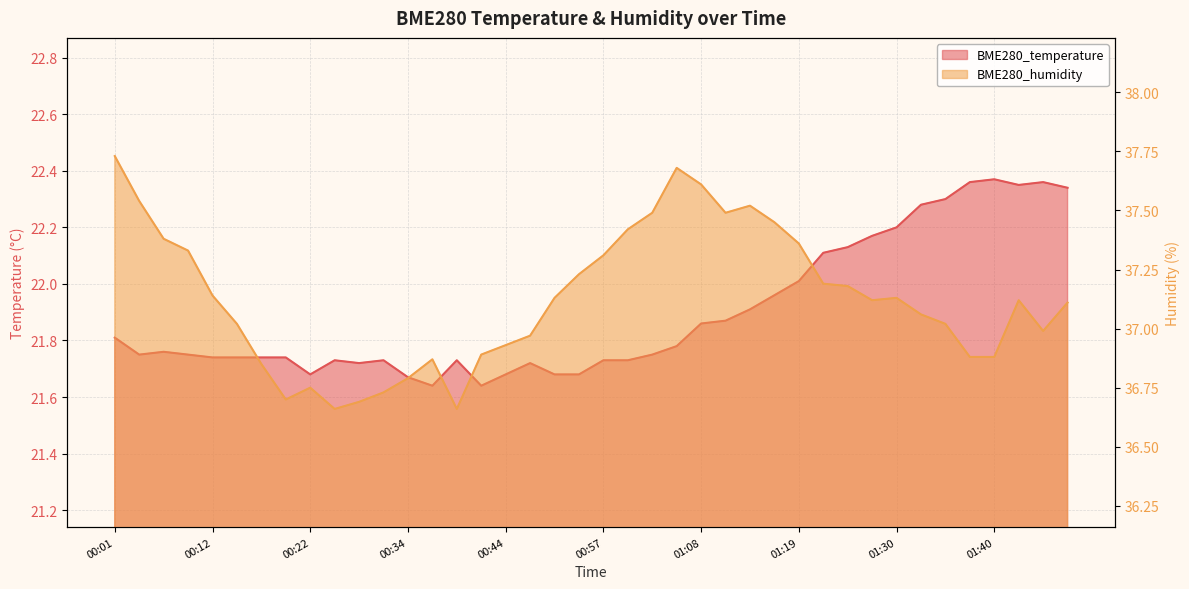

True or false: BME280_temperature and BME280_humidity cross at least once.

False